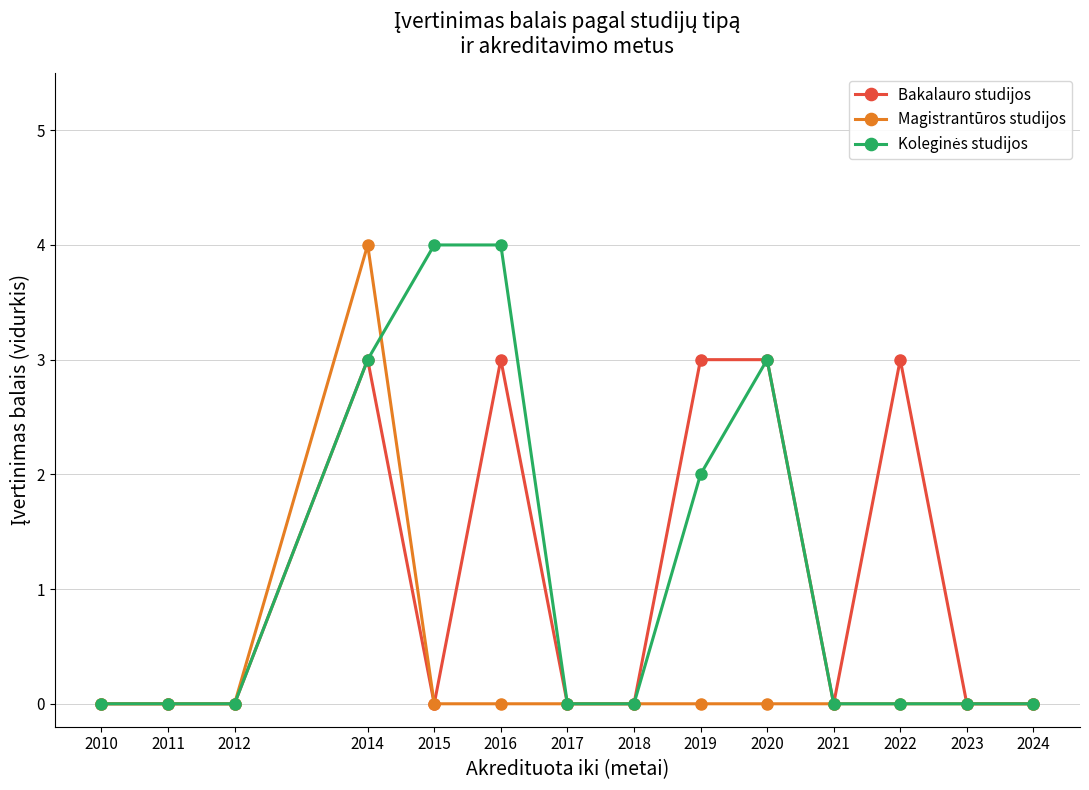

Is it true that Magistrantūros studijos equals 0 at 2018?

True